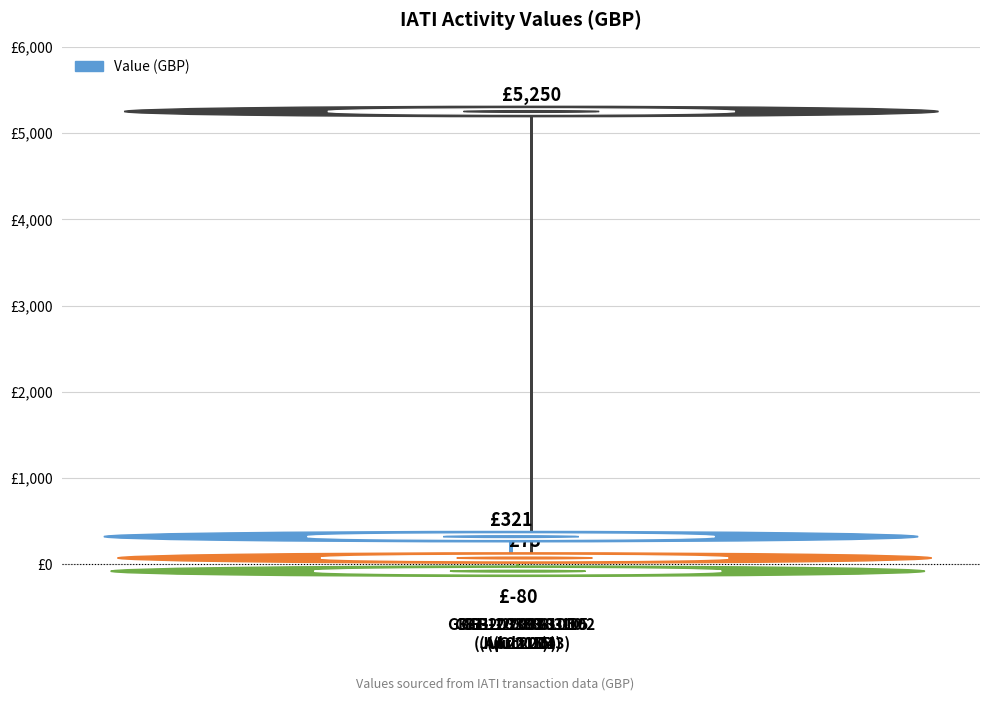

What is the value of the 3rd bar from the left?

73